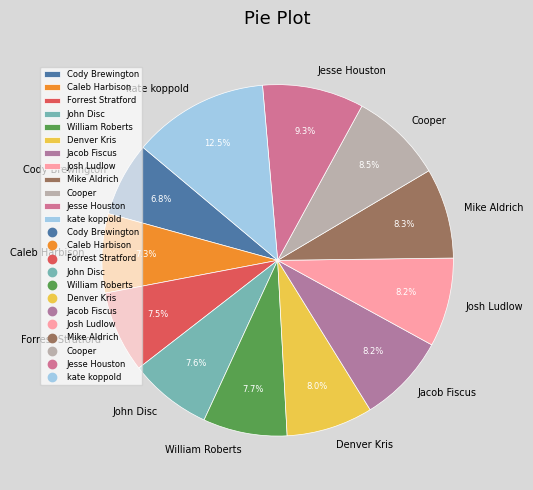

Approximately how many times larger is the value at Jacob Fiscus compared to Forrest Stratford?

1.1